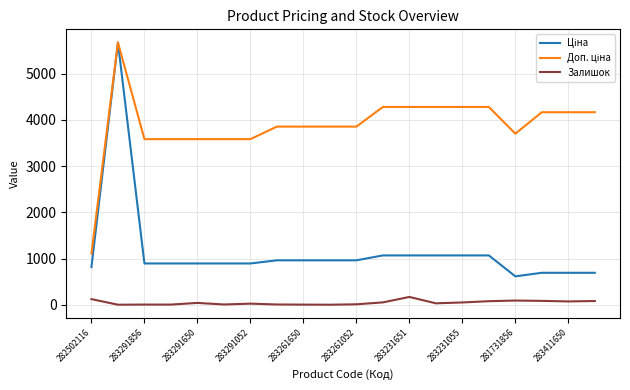

What is the minimum value for Ціна?

617.0